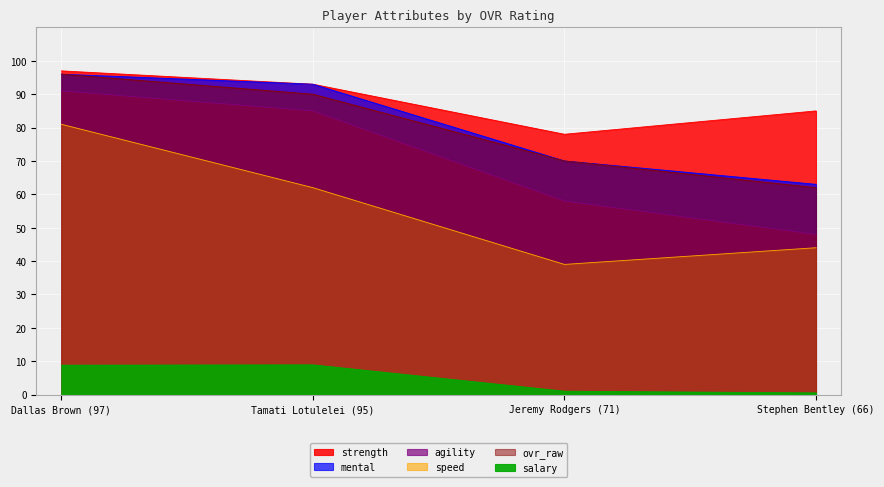

True or false: salary and ovr_raw intersect in this chart.

False